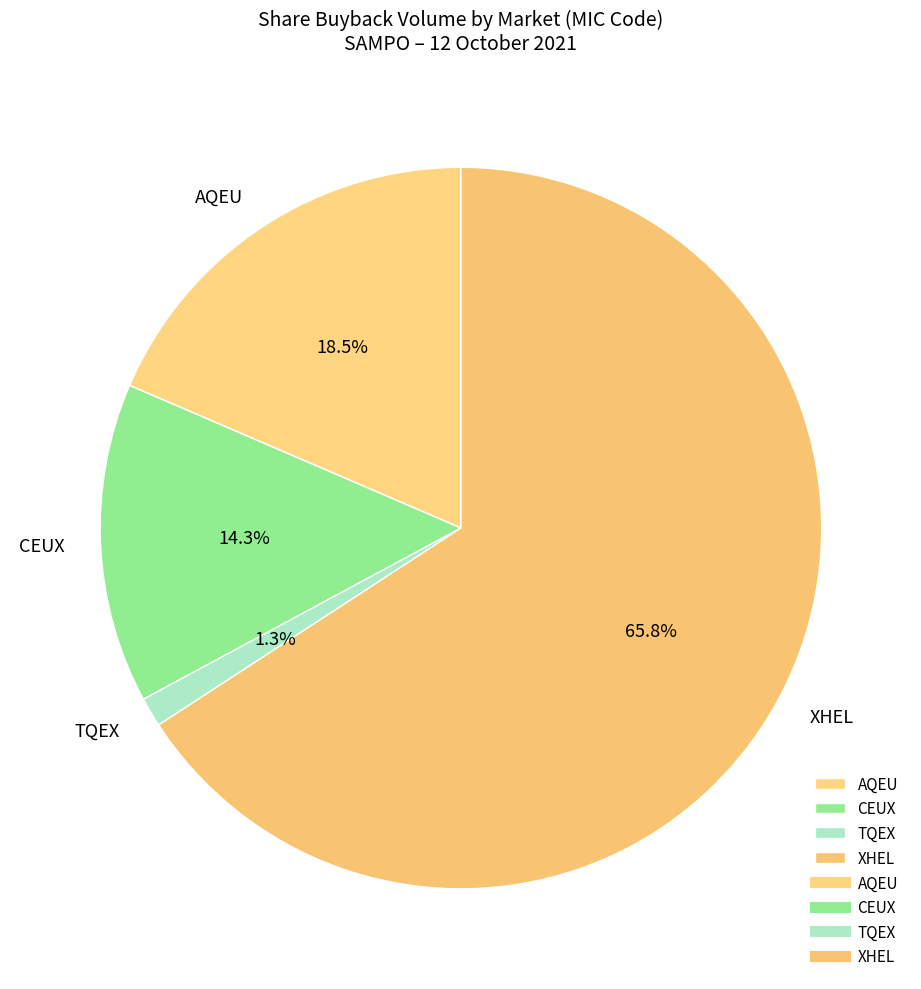

Combined, do AQEU and TQEX account for over 50%?

No